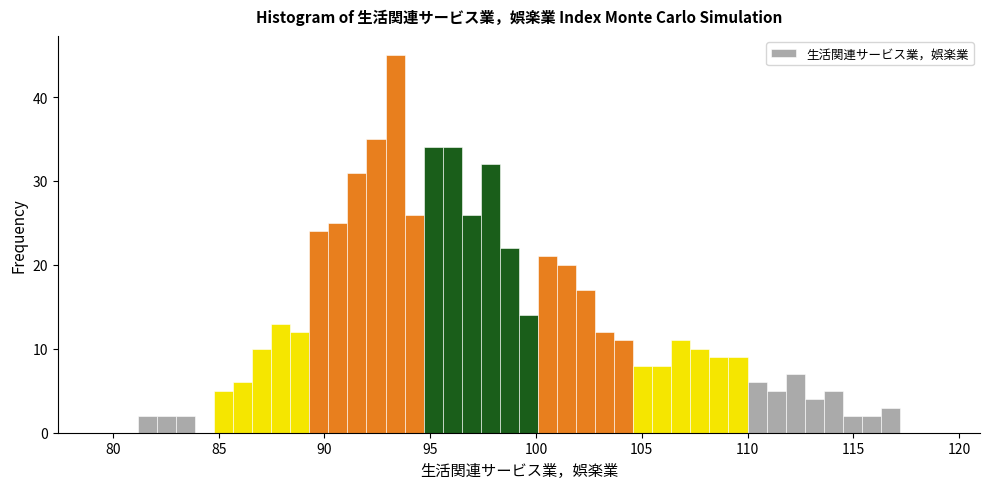

Read against the x-axis, roughly where is the centre of the tallest bar?

93.5